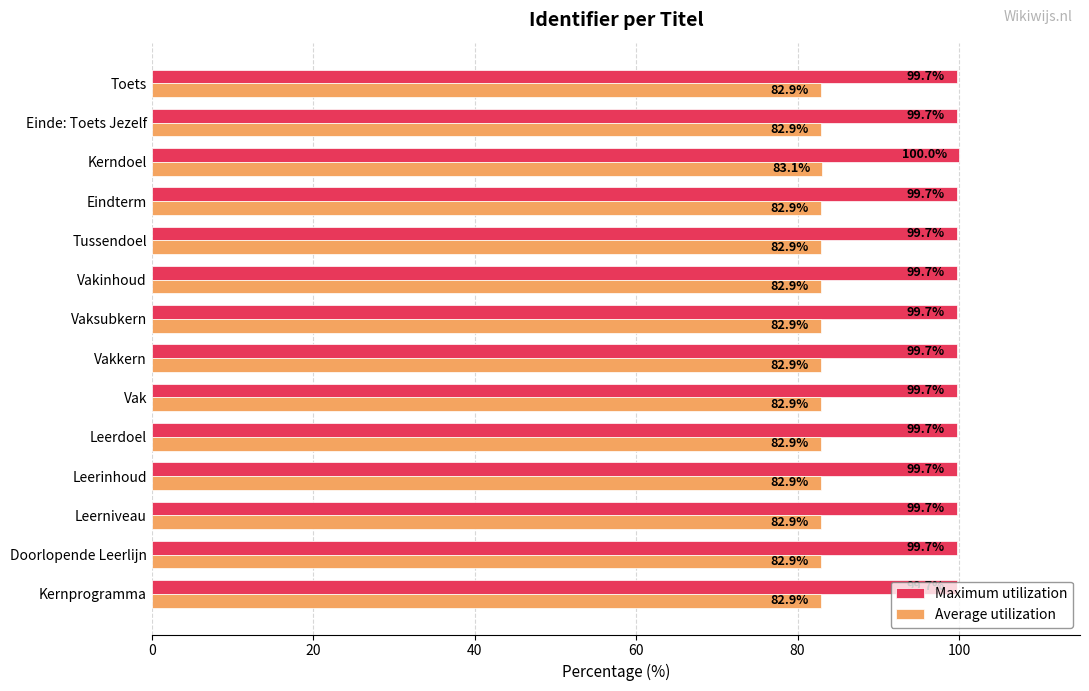

Which series has the largest range (max minus min)?

Maximum utilization